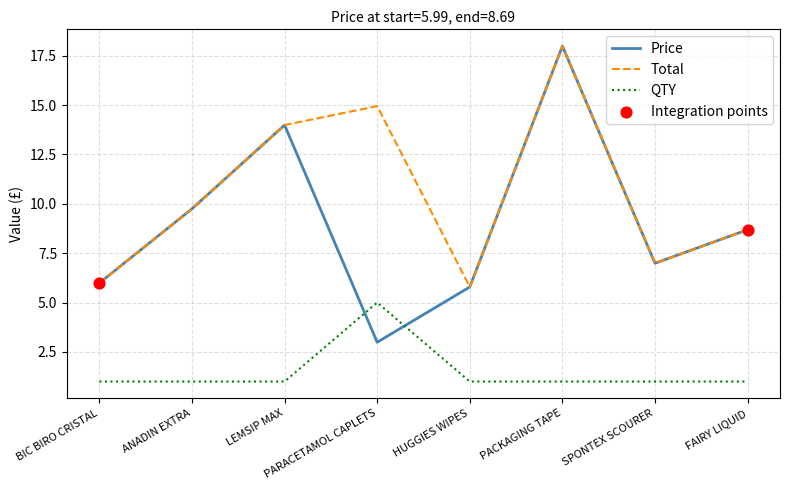

What is the spread (max minus min) of values at LEMSIP MAX?

13.0